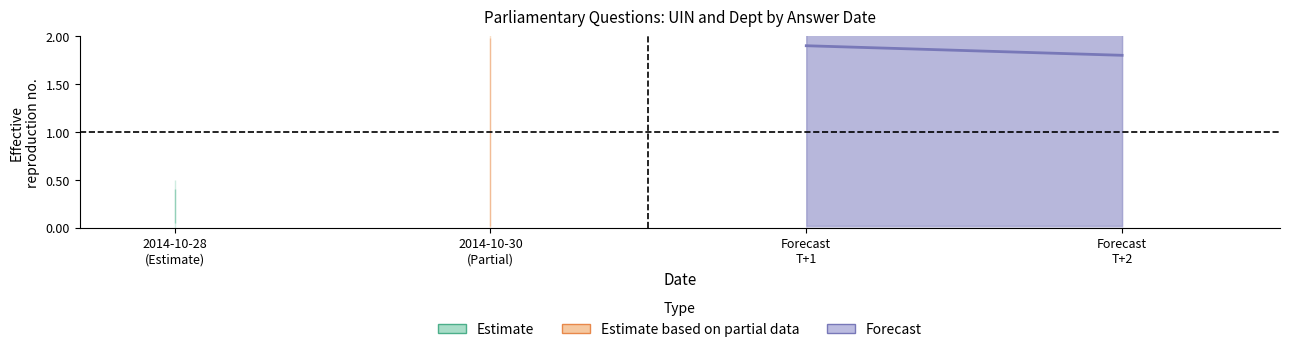

What position from the left is 2014-10-30
(Partial)?

2